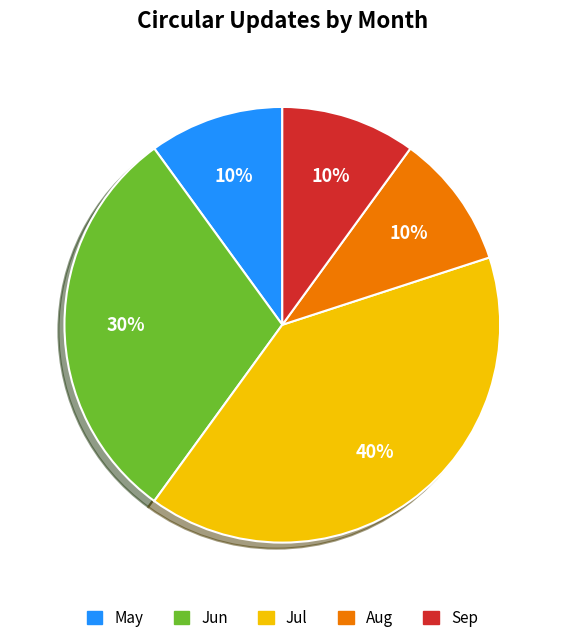

The Jun slice represents 30% of the pie. True or false?

True